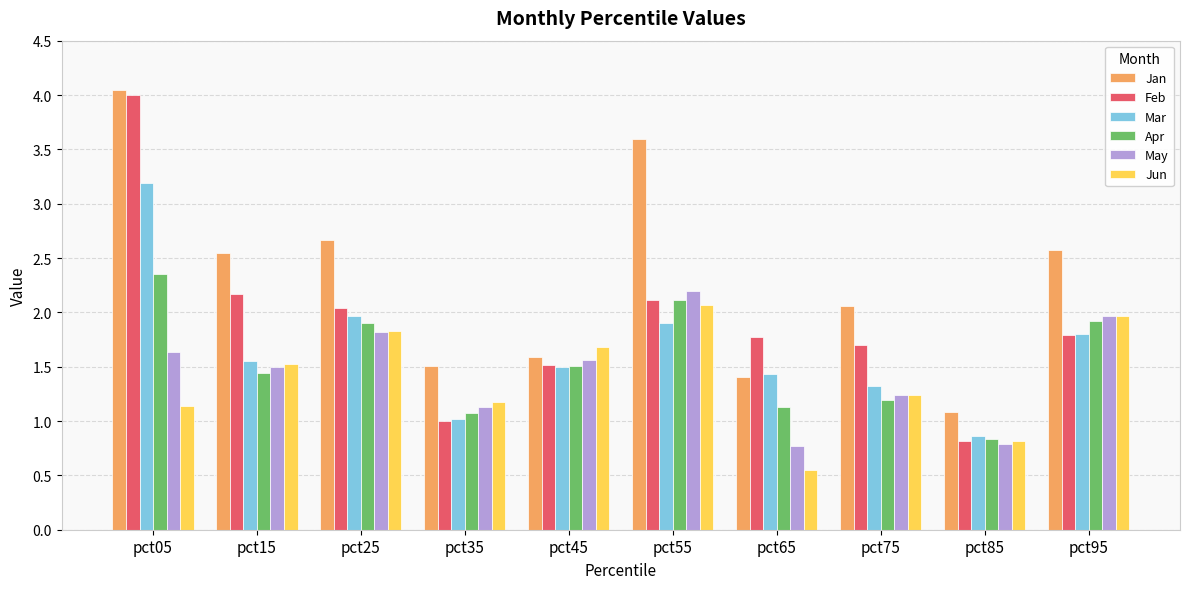

At which category is the sum across all series the highest?

pct05